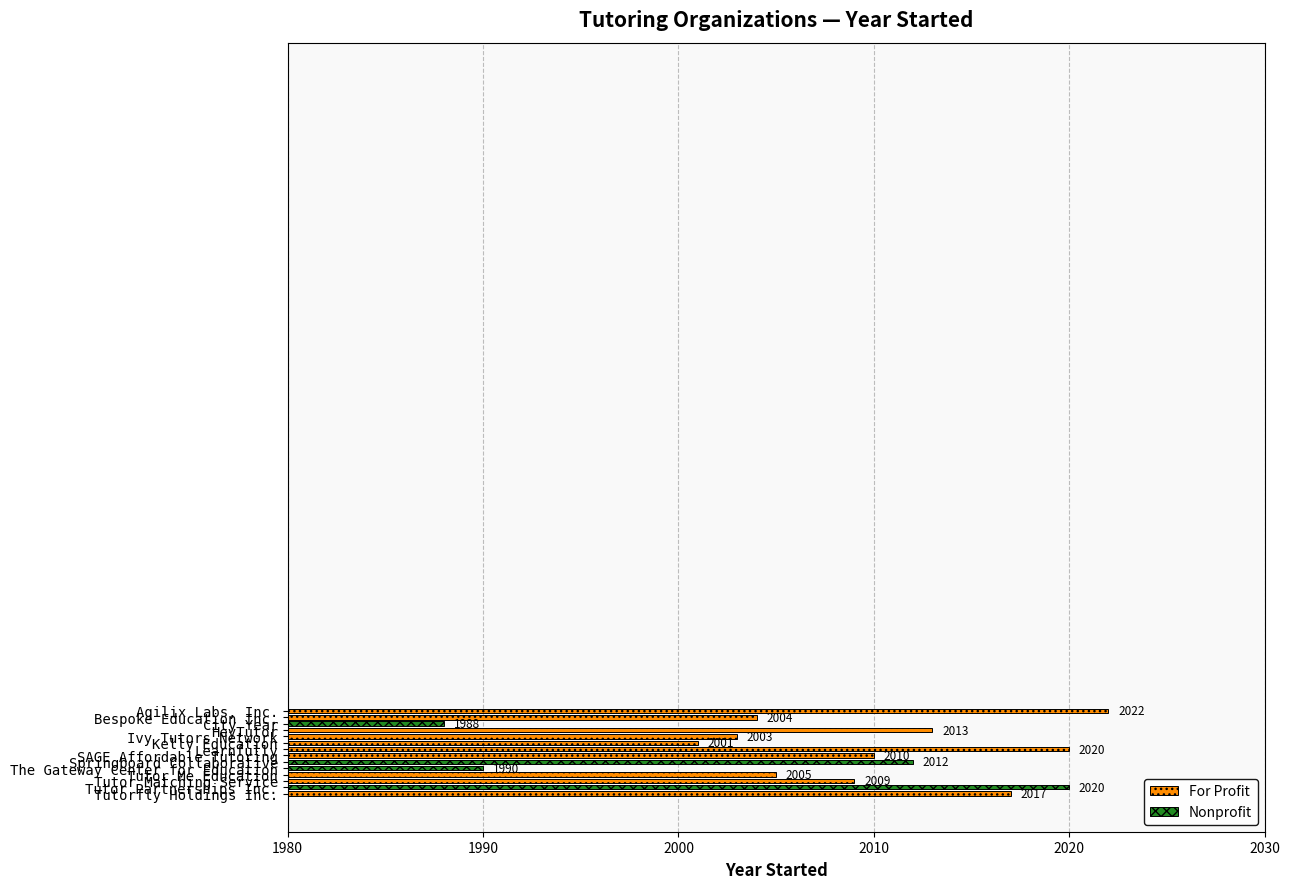

What is the difference between the maximum and minimum values?

34